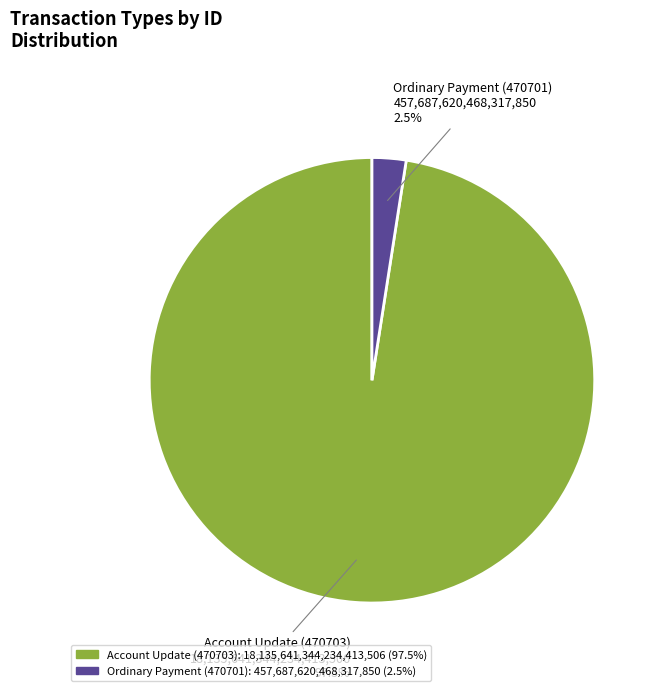

Is the sum of Account Update (470703) and Ordinary Payment (470701) greater than half?

Yes